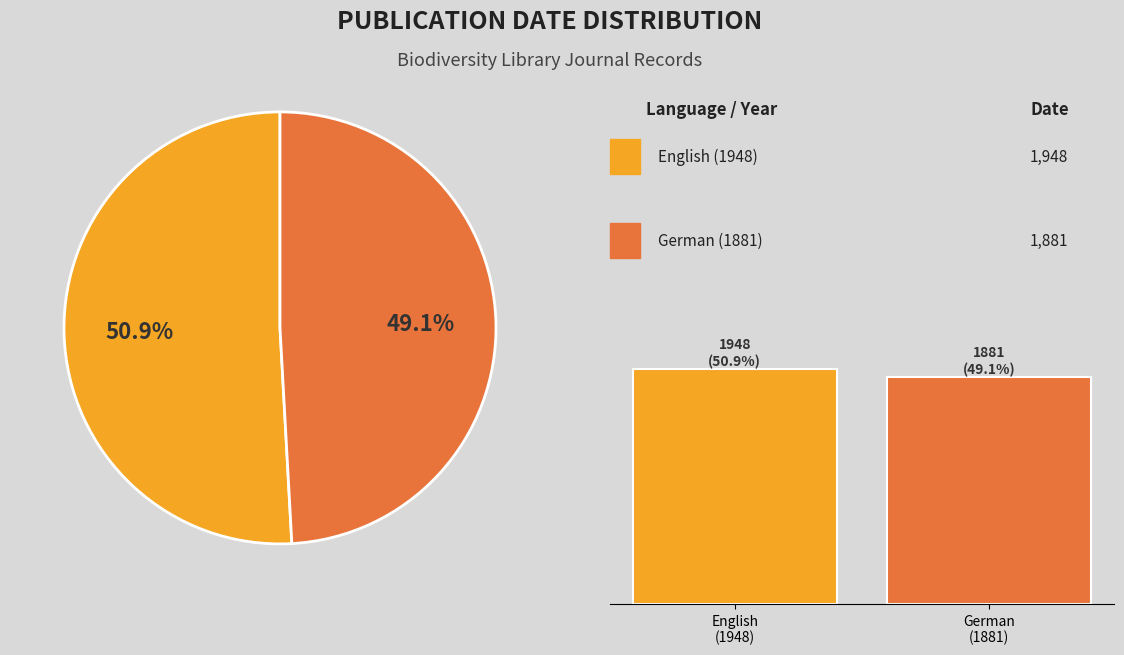

Is it true that English
(1948) is 51% of the pie?

True